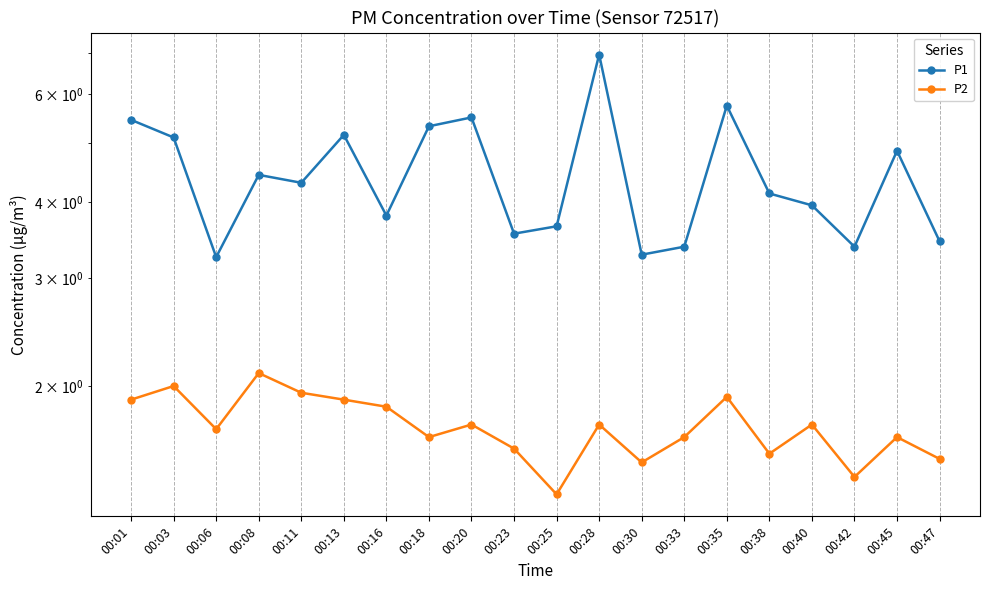

What is the minimum value shown in the chart?

1.3